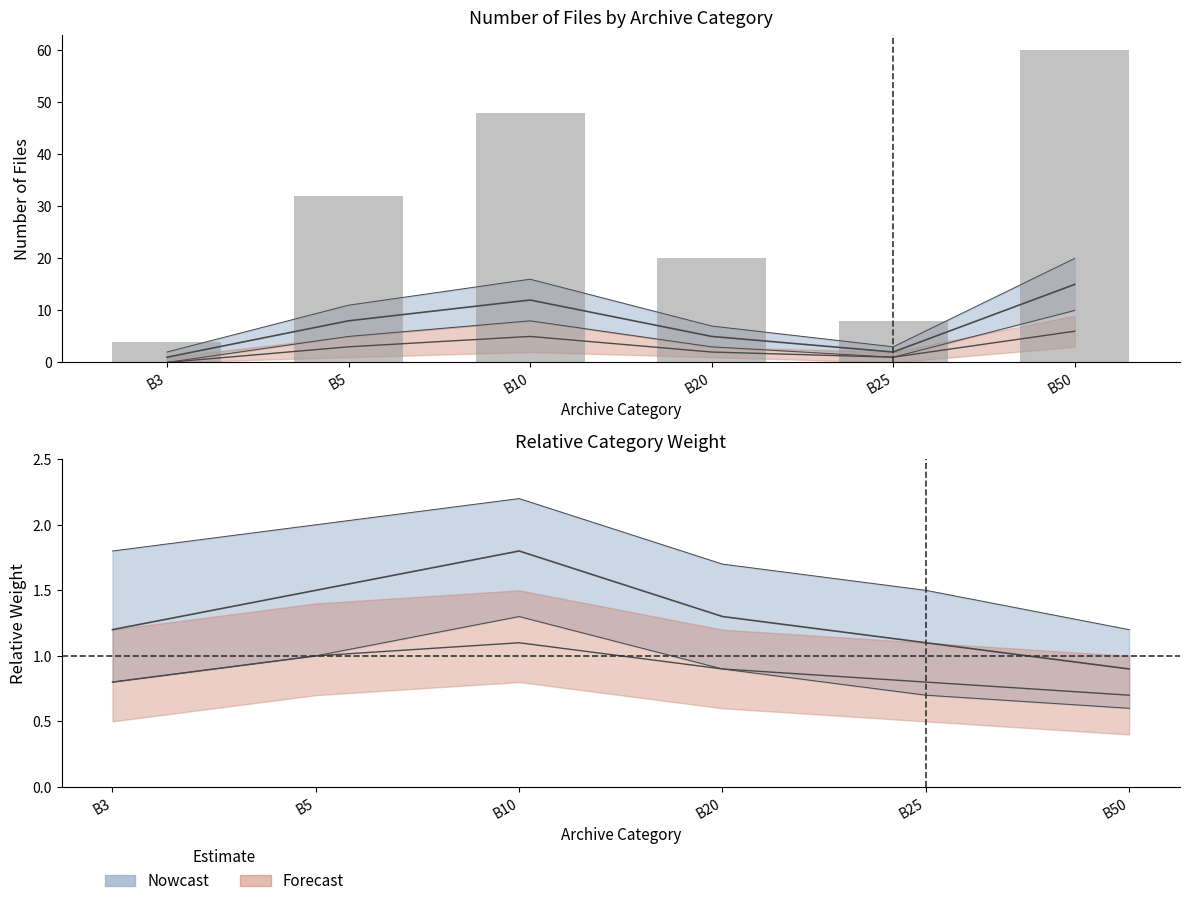

At how many categories does at least one series exceed 11?

2